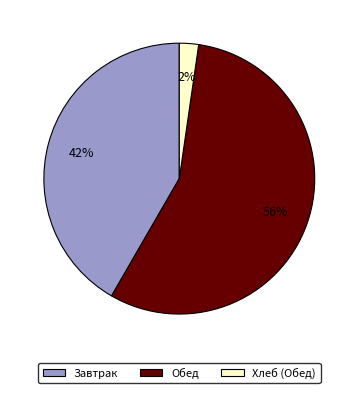

To the nearest percent, what is the difference between the largest and smallest slice percentages?

54%